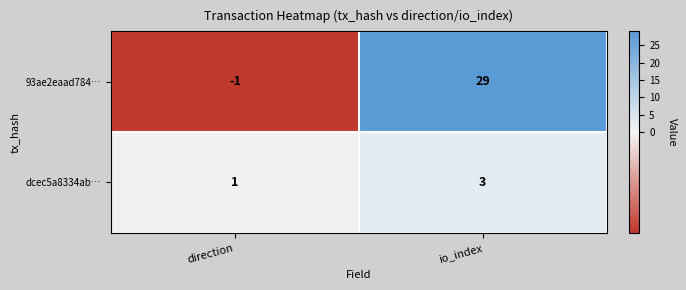

Rank the categories by dcec5a8334ab… value from lowest to highest.

direction, io_index